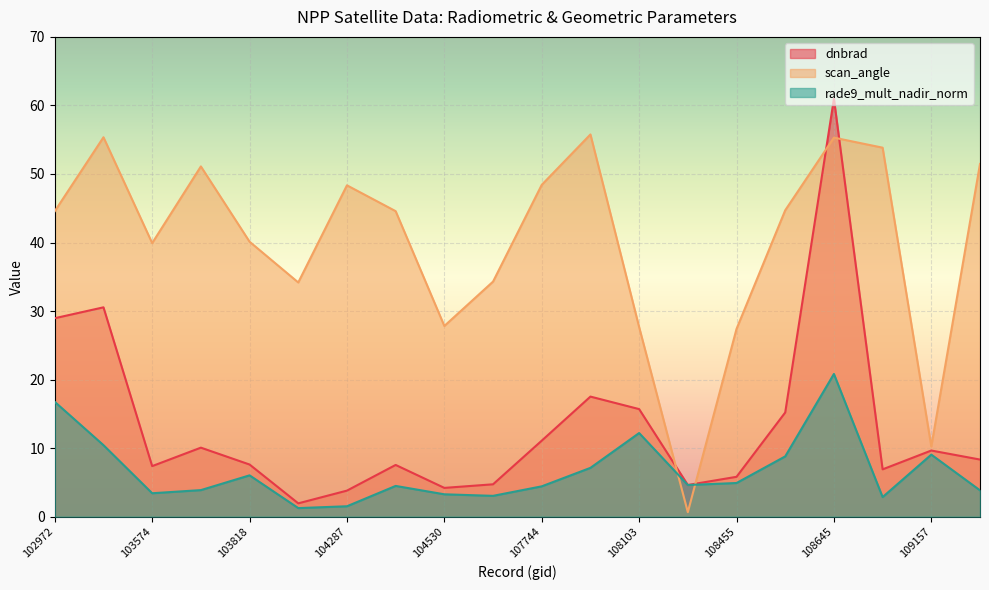

What is the value of the scan_angle point at the 15th from the left?

27.4